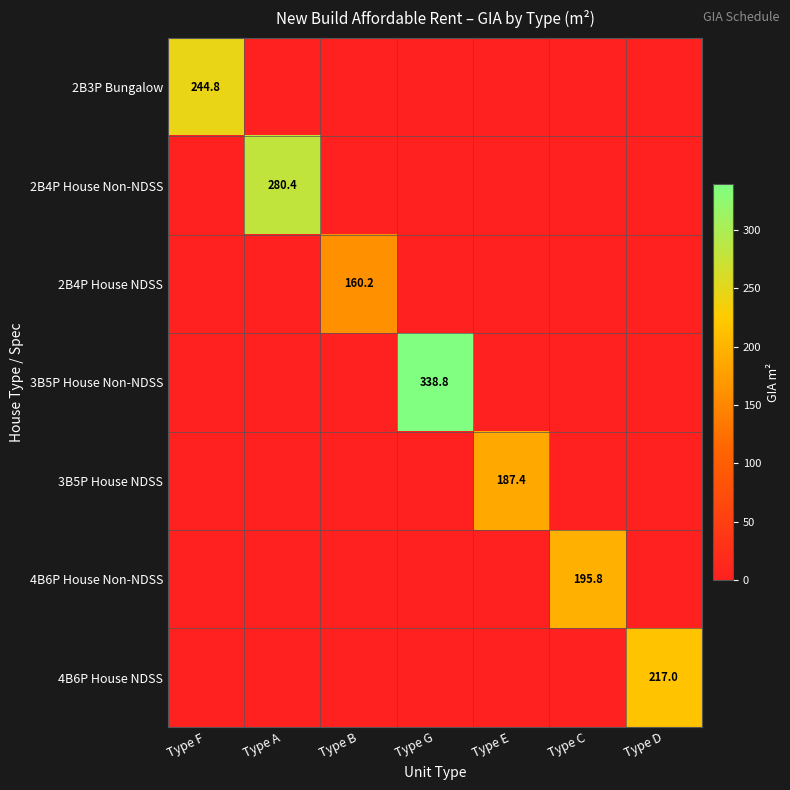

How many positive values does the 4B6P House Non-NDSS series have?

1